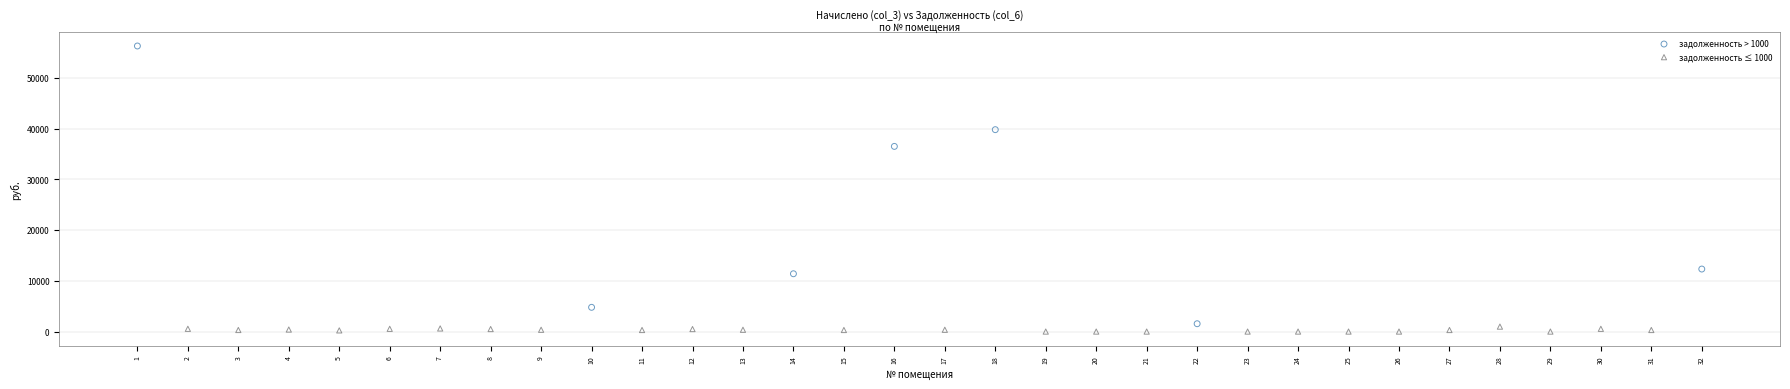

Which series contains the highest Y value?

задолженность > 1000